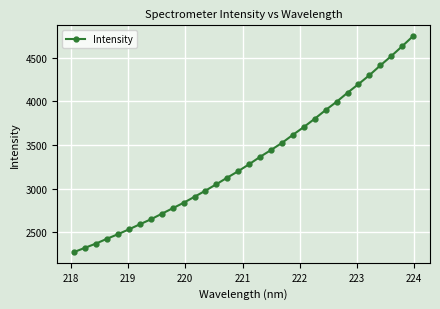

What is the average value?

3337.0